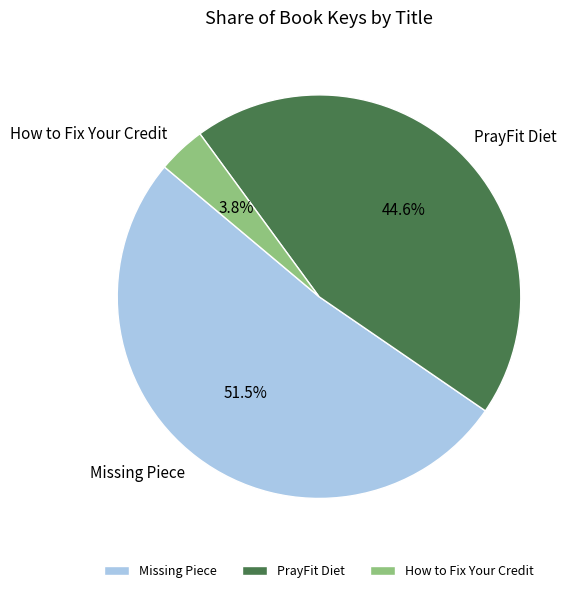

What is the ratio of the value at PrayFit Diet to the value at Missing Piece?

0.9